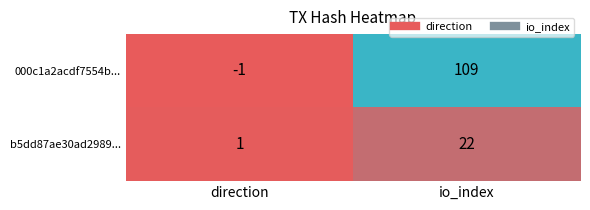

At which category is the sum across all series the highest?

io_index